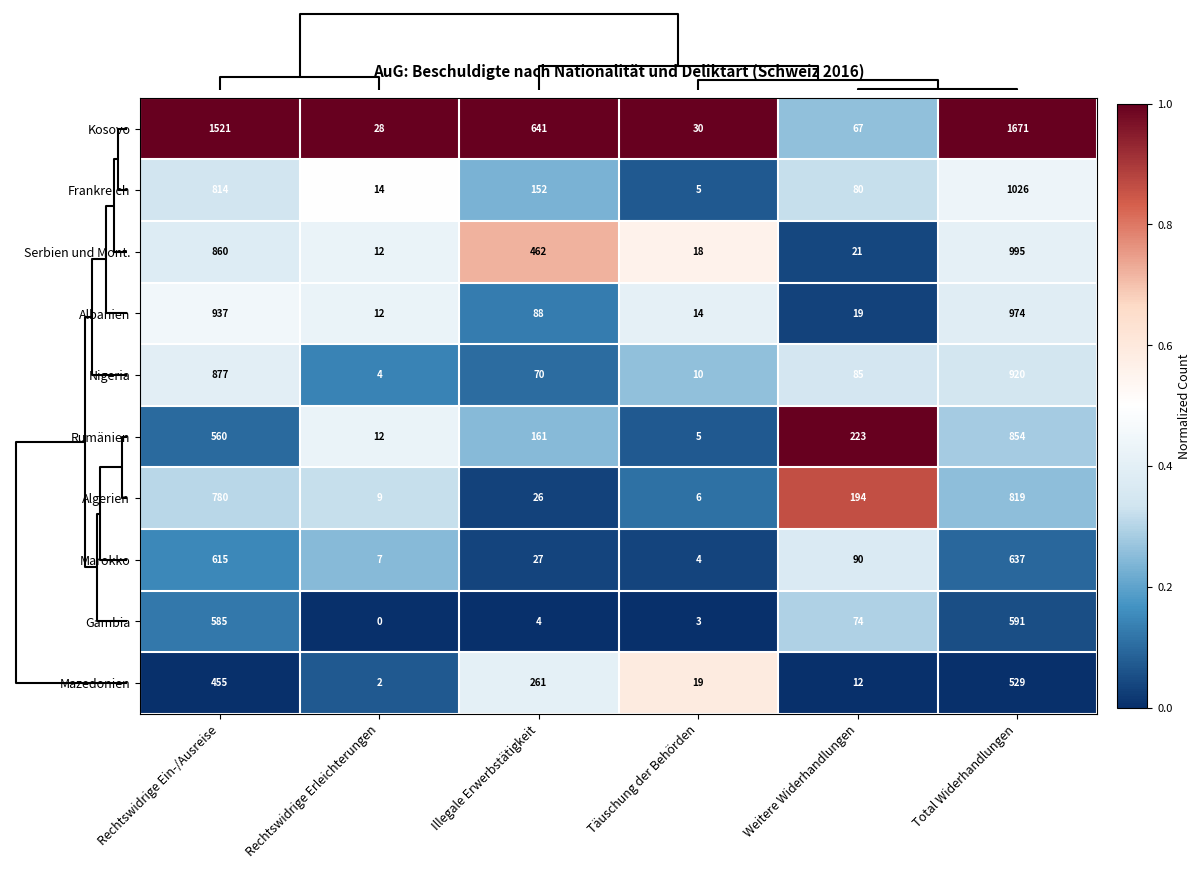

What is the total value across all series at Rechtswidrige Ein-/Ausreise?

8004